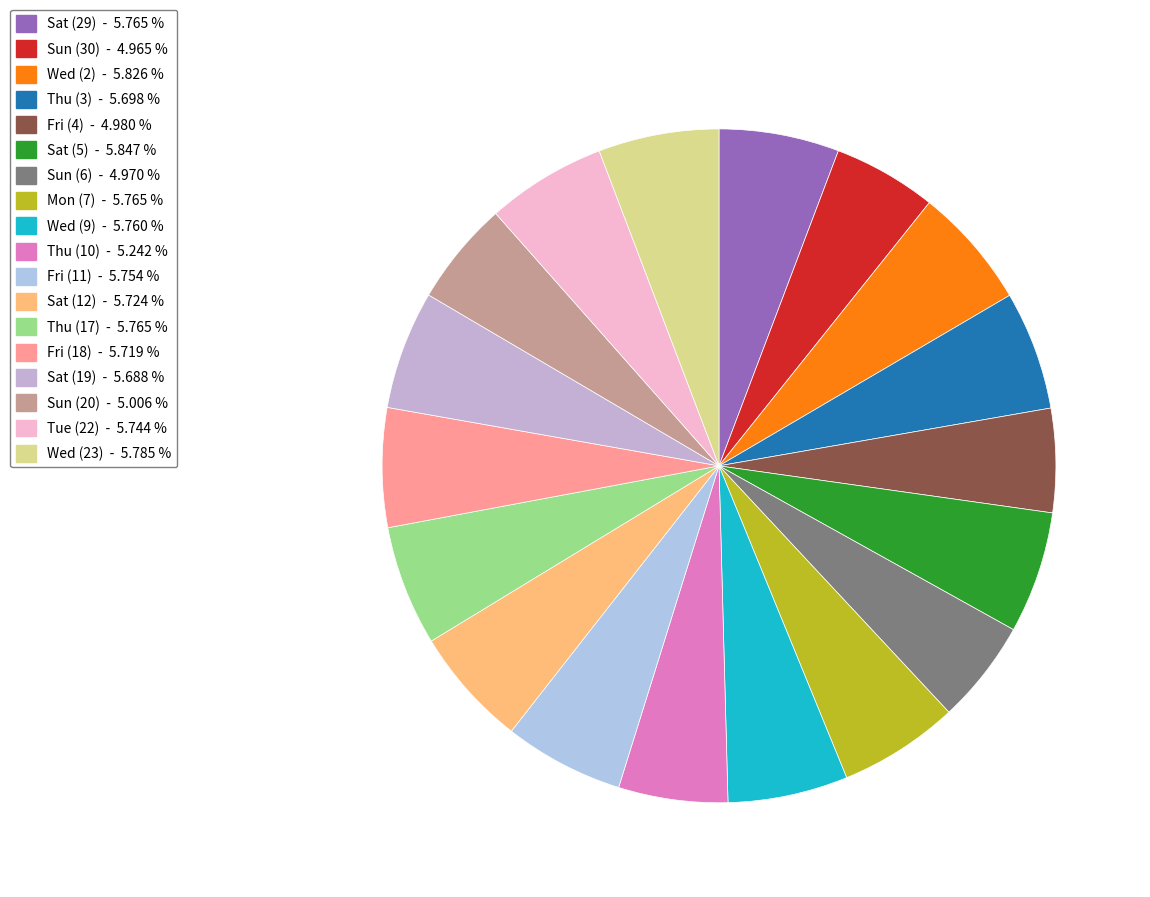

How many segments does this pie chart have?

18